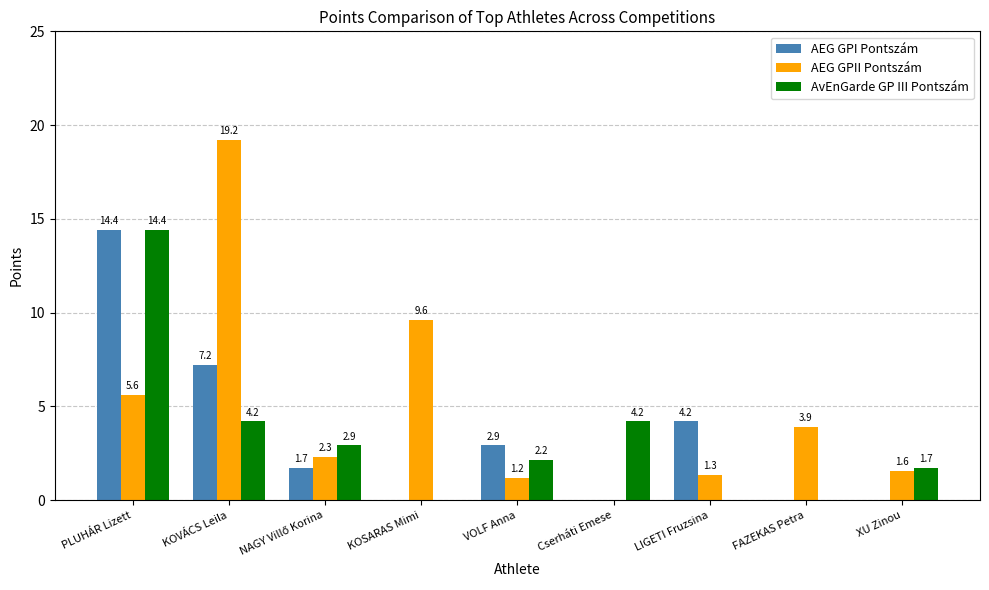

Which series has the largest total across all categories?

AEG GPII Pontszám